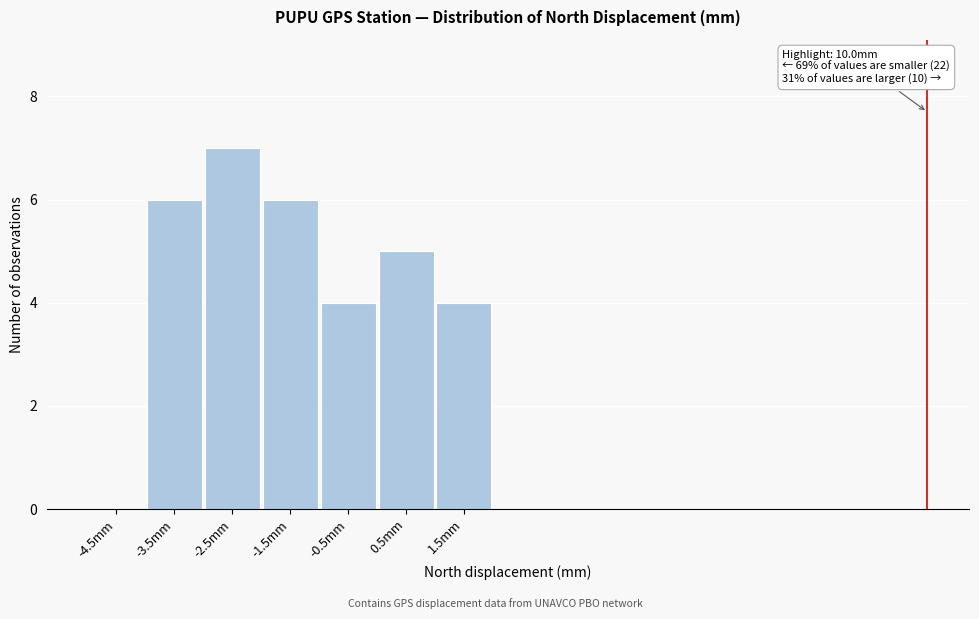

Reading left to right, list all the values displayed in this chart.

-4.5mm=0	-3.5mm=6	-2.5mm=7	-1.5mm=6	-0.5mm=4	0.5mm=5	1.5mm=4